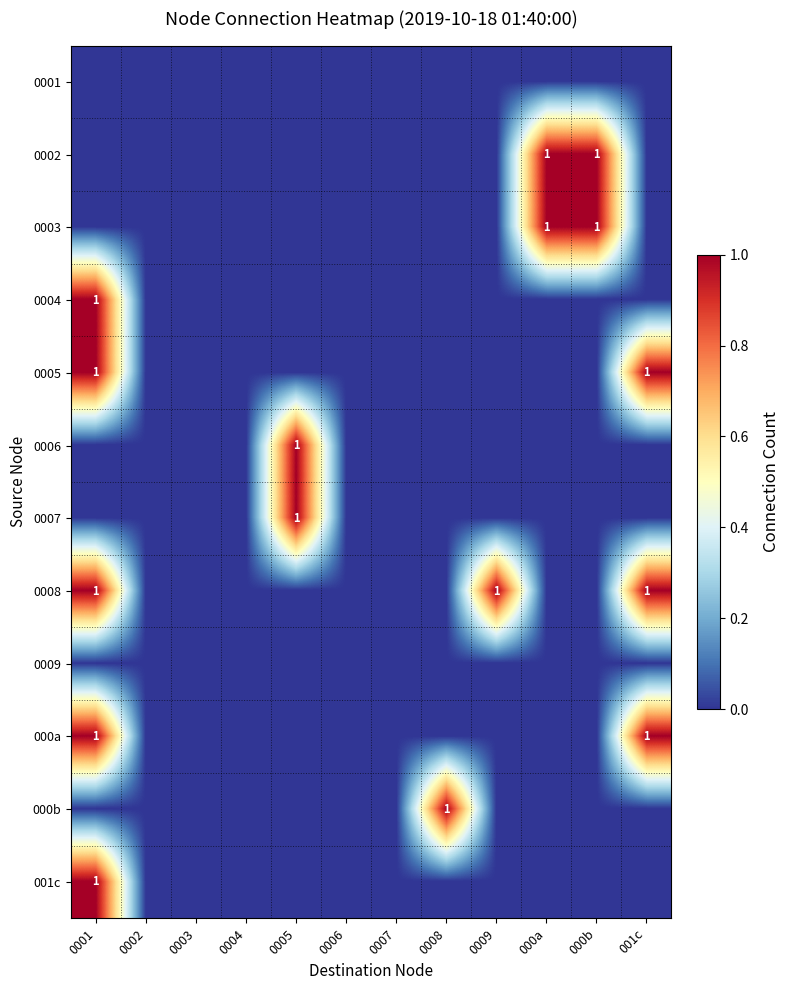

True or false: 0008 has a value of 1 at 0009.

True